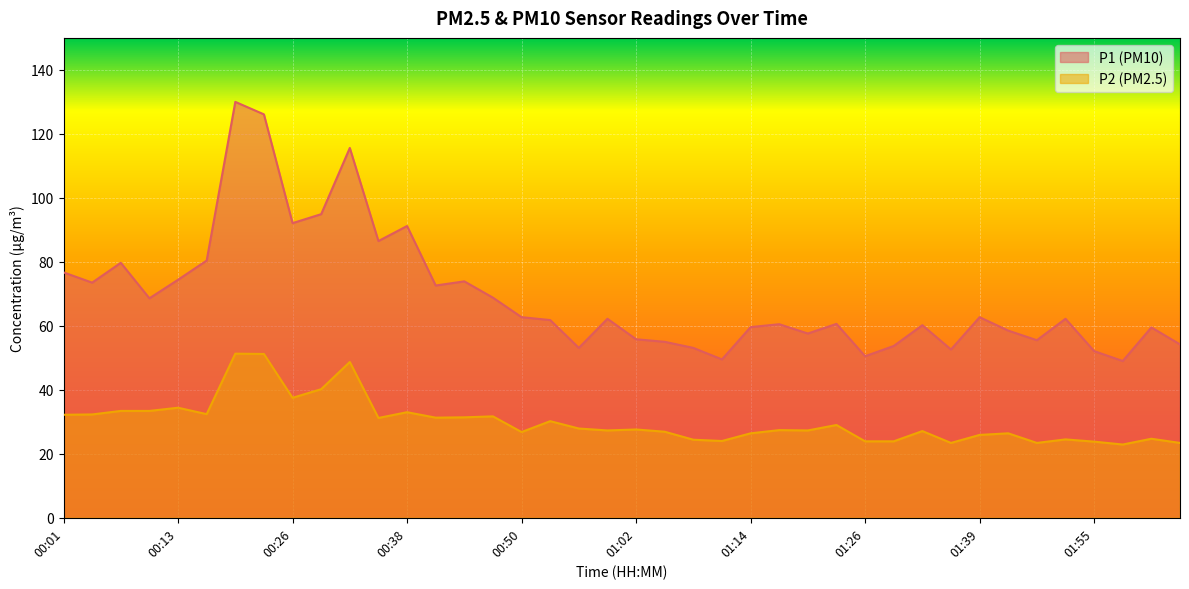

List the series in order of their overall mean, highest first.

P1, P2